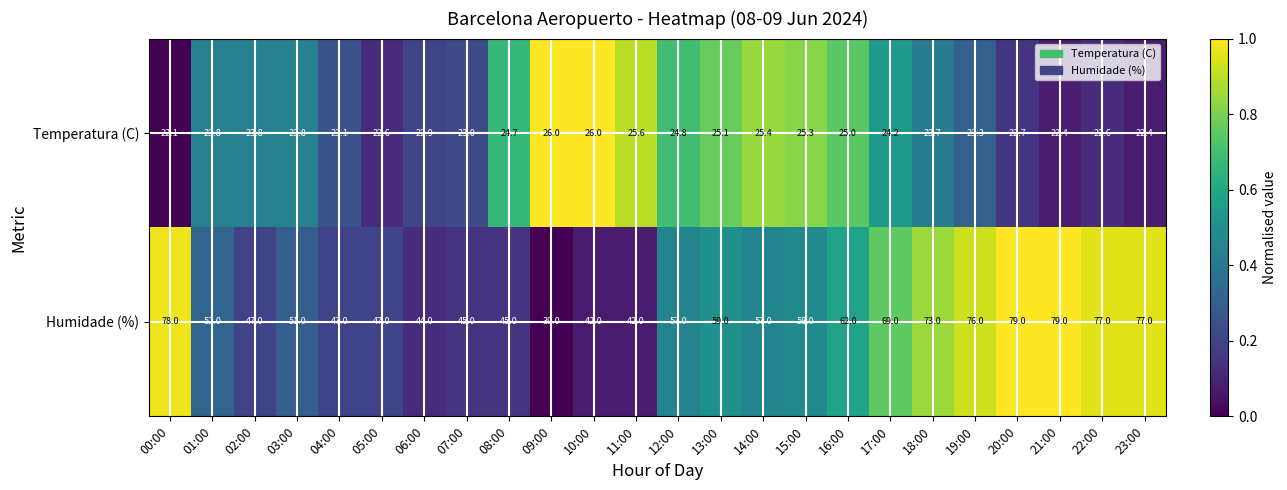

Is the value of Humidade (%) at 20:00 greater than the value of Temperatura (C) at 03:00?

Yes